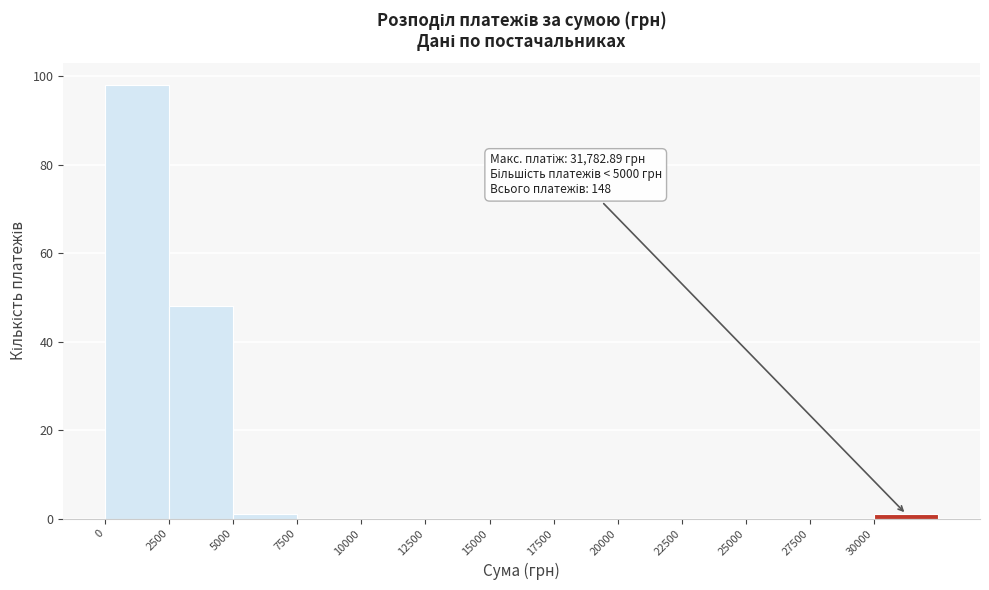

Over which range of the x-axis is the bar tallest?

0 to 2500